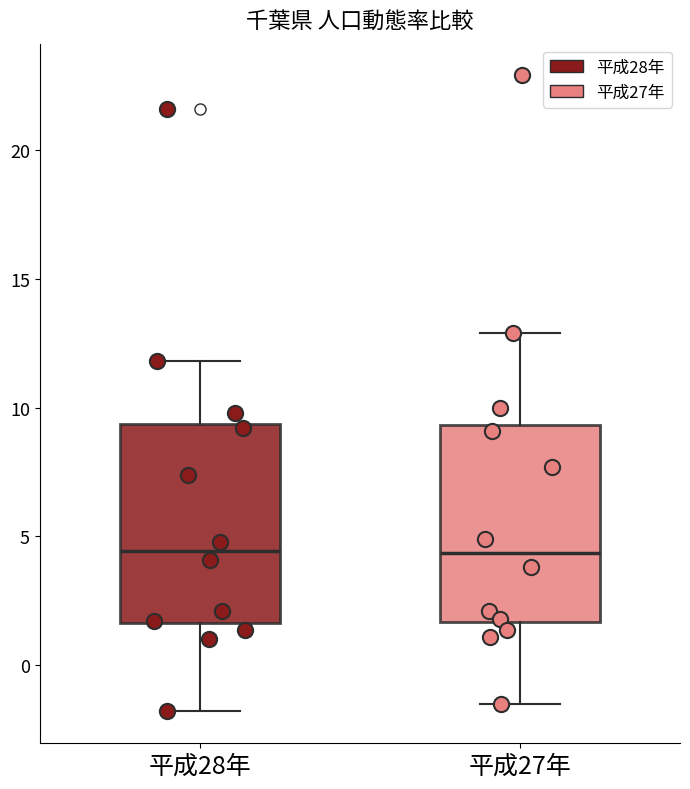

Reading left to right, read every box against the y-axis: the position of its median line, the range the box covers, and the ends of its whiskers. The values are not printed on the chart, so give them approximately, as read against the axis.

平成28年: median 4.5, box 1.5 to 9.5, whiskers -2.0 to 12.0
平成27年: median 4.5, box 1.5 to 9.5, whiskers -1.5 to 13.0